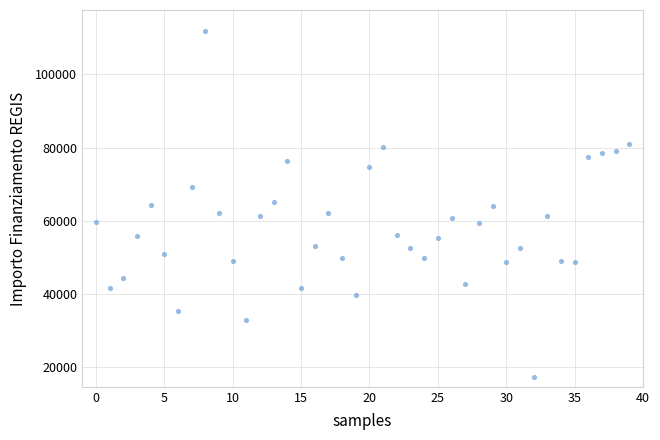

What is the range of Y values (max minus min)?

94665.7